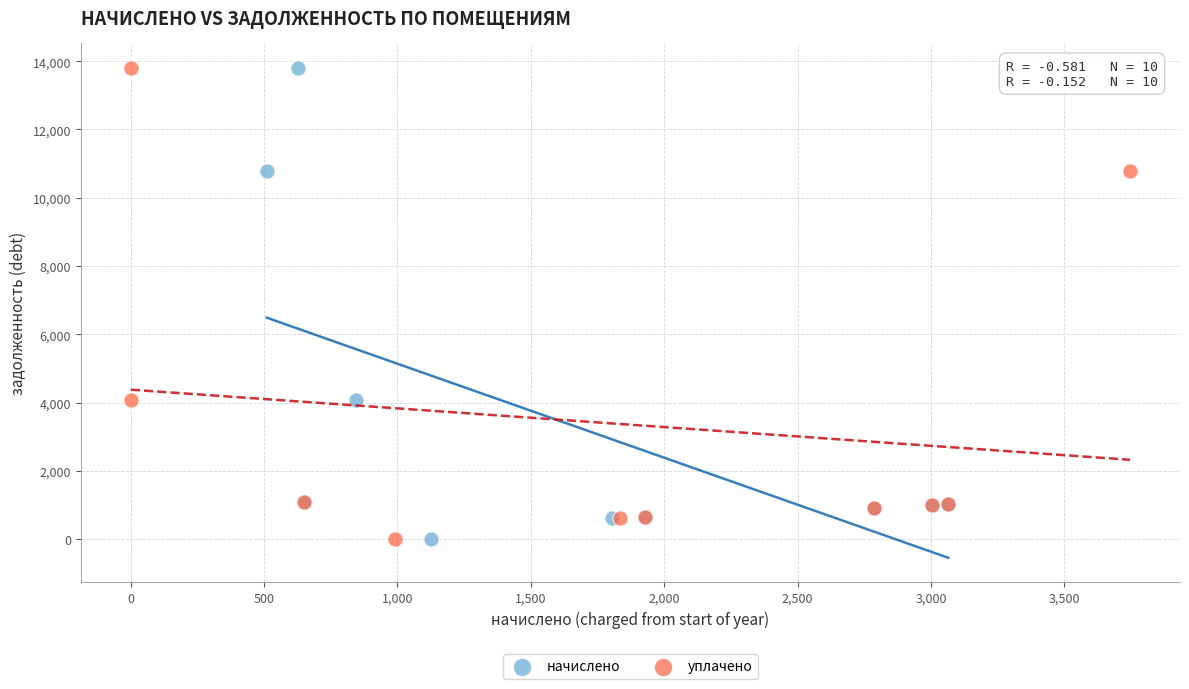

What are all the series names shown in the legend?

начислено, уплачено